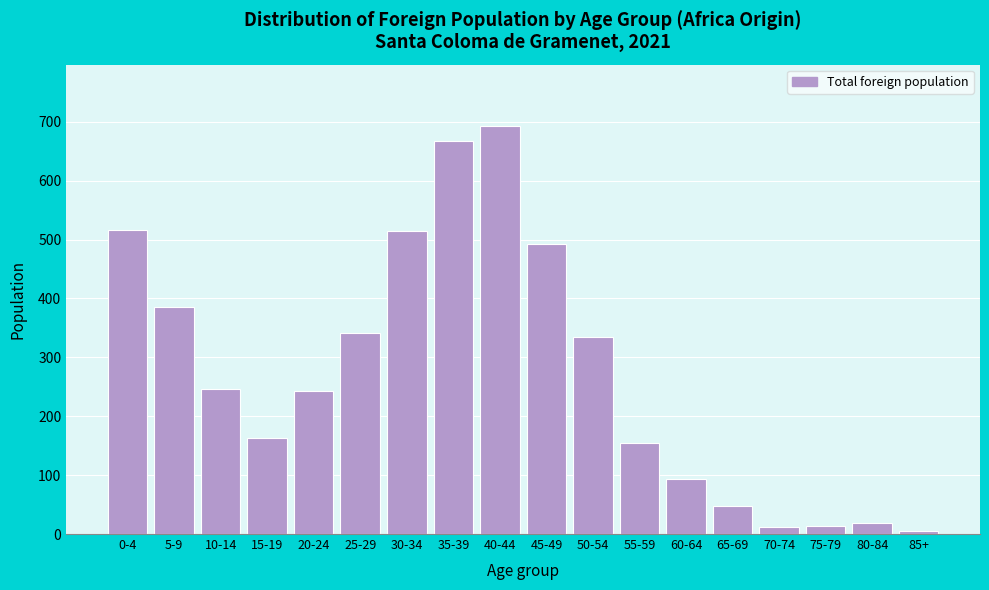

Approximately how many times larger is the value at 20-24 compared to 65-69?

5.2